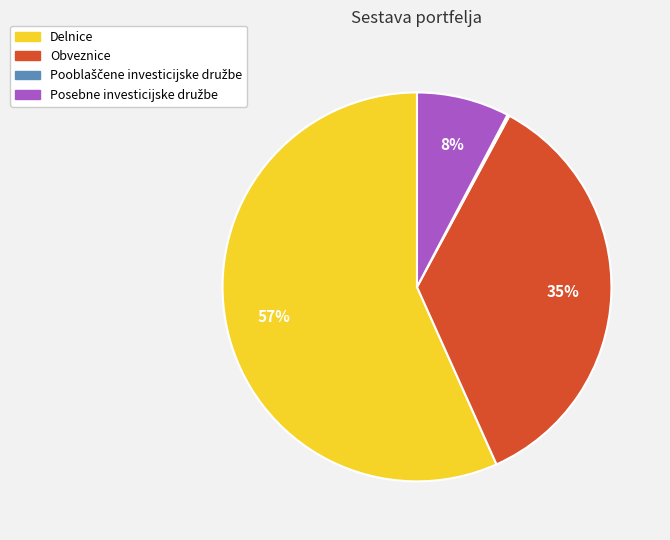

To the nearest percent, what is the combined percentage of Obveznice and Delnice?

92%